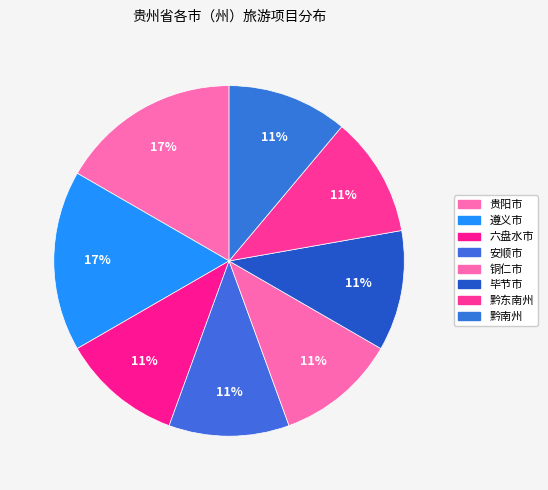

Rank the categories by value from lowest to highest.

六盘水市, 安顺市, 铜仁市, 毕节市, 黔东南州, 黔南州, 贵阳市, 遵义市